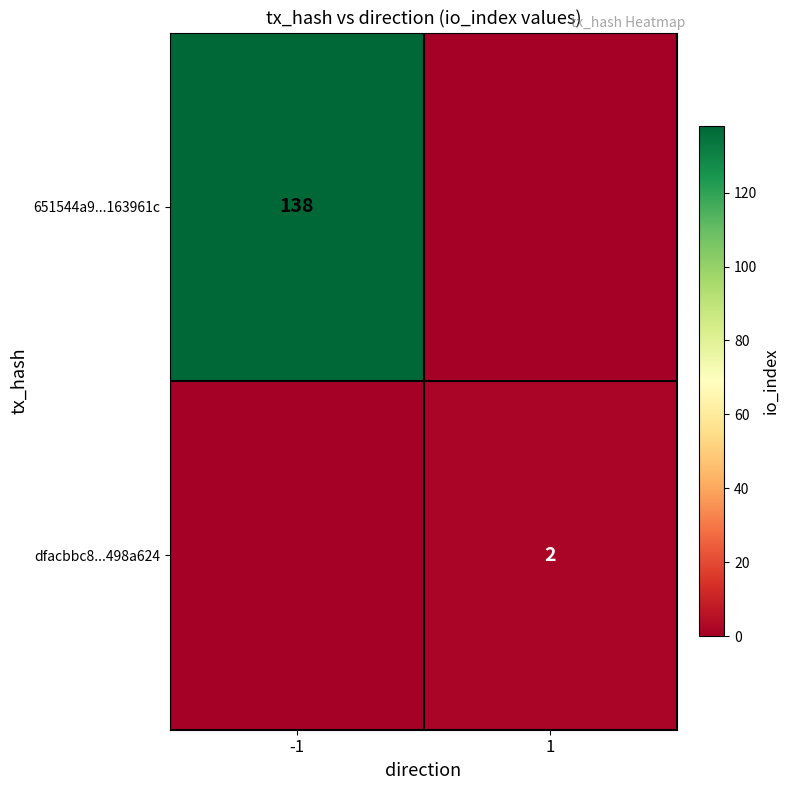

At how many categories does at least one series exceed 70?

1